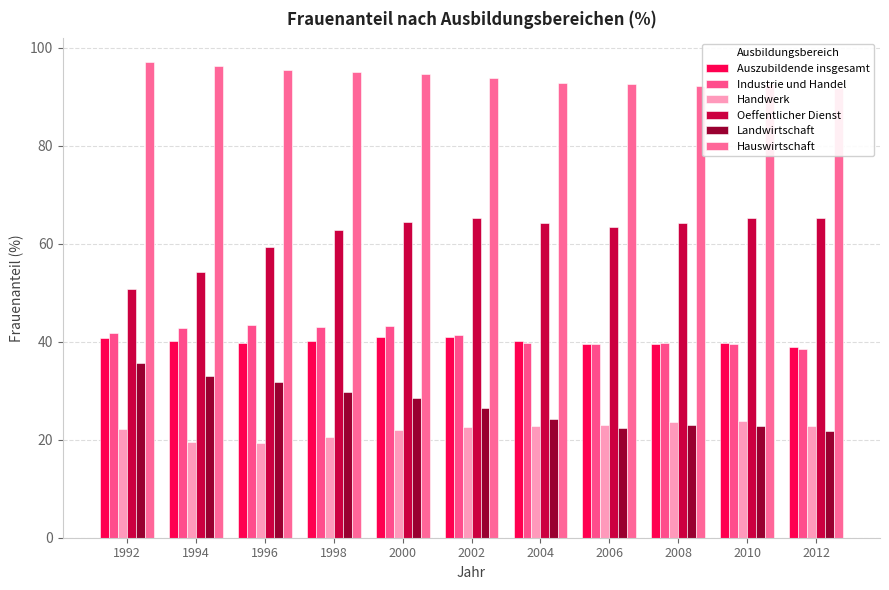

How many distinct data groups are displayed?

6